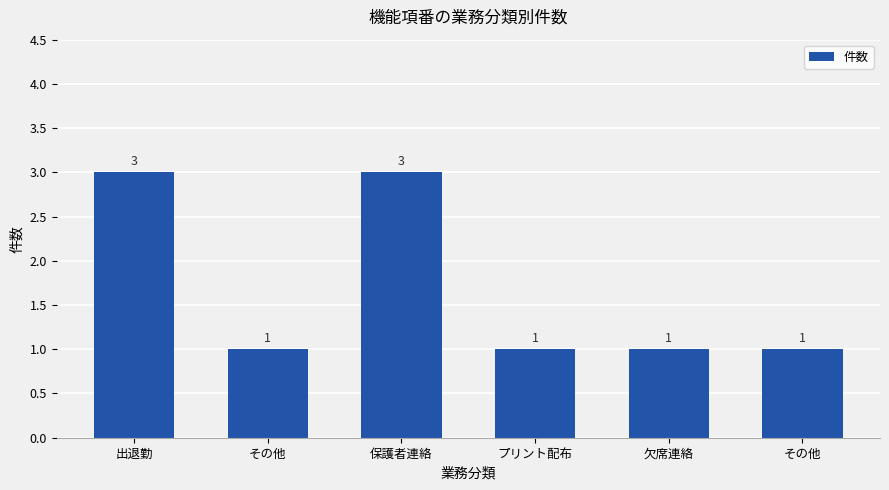

Read the value at その他.

1